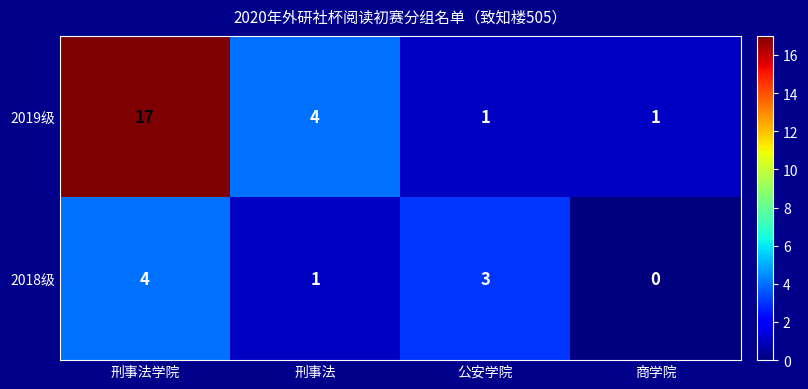

Rank the series by their maximum value, from highest to lowest.

2019级, 2018级